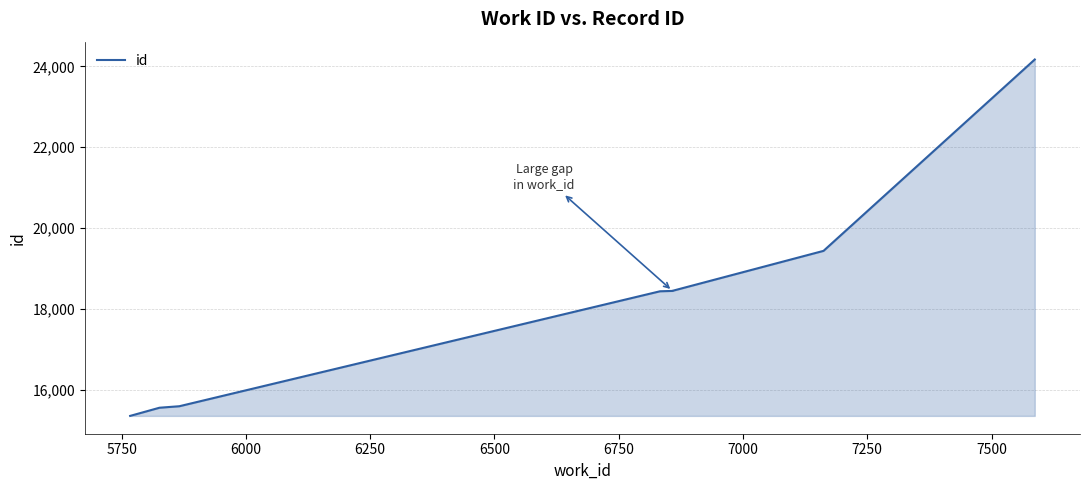

What is the value of the 3rd point from the left?

15600